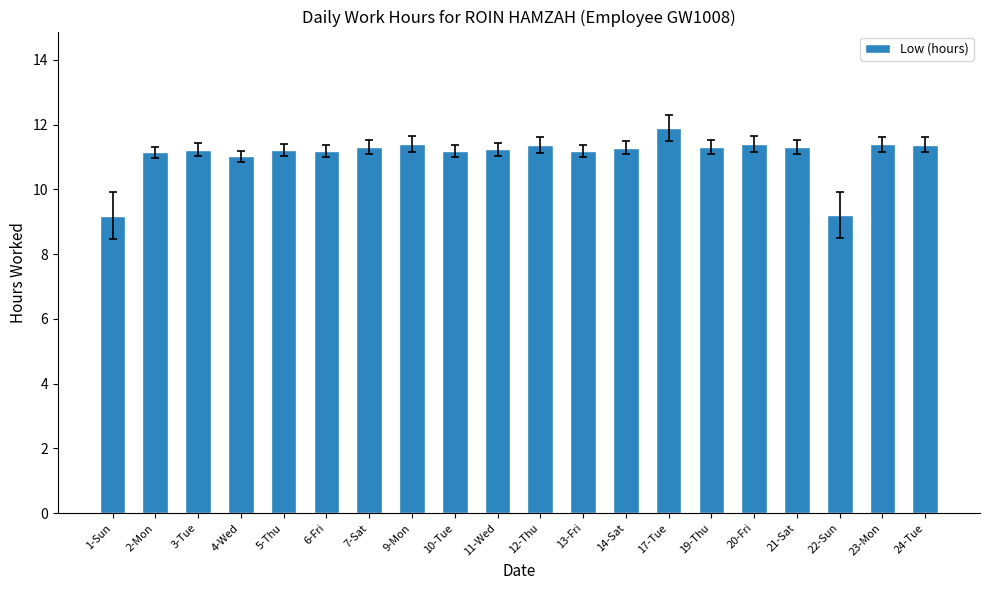

Is it true that the value at 3-Tue is 3.6?

False